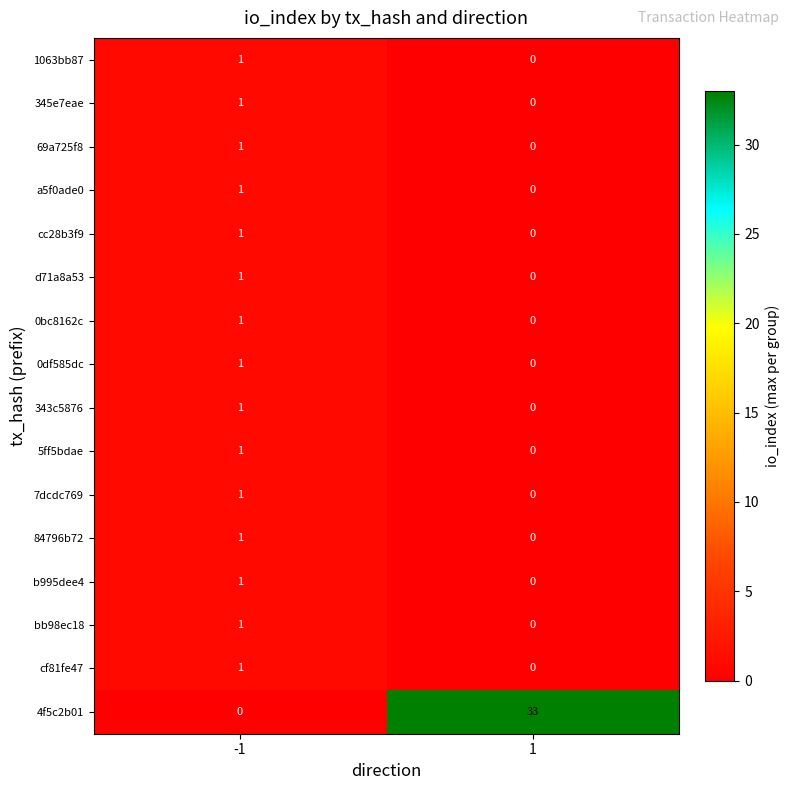

The 84796b72 series shows 2 at -1. True or false?

False